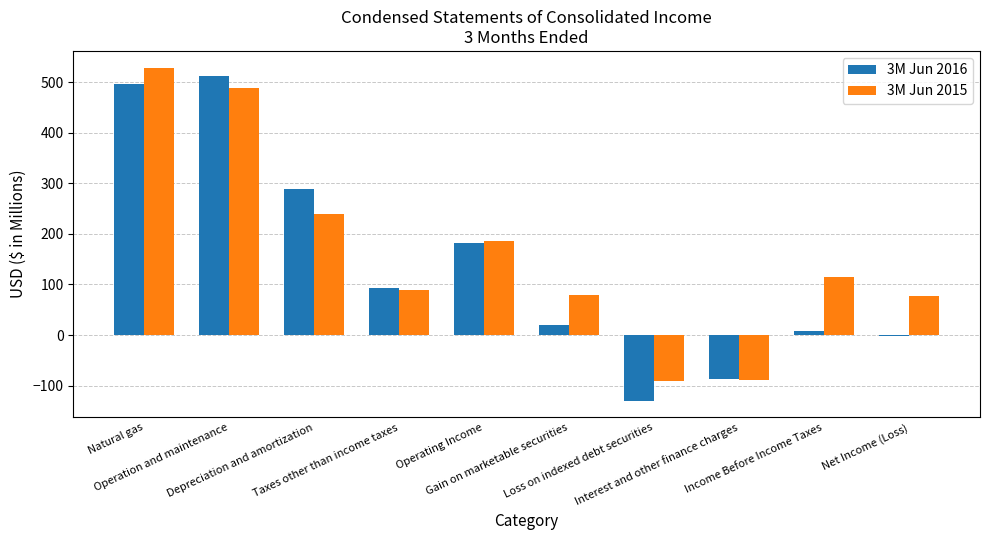

Is it true that 3M Jun 2016 equals 67 at Operating Income?

False